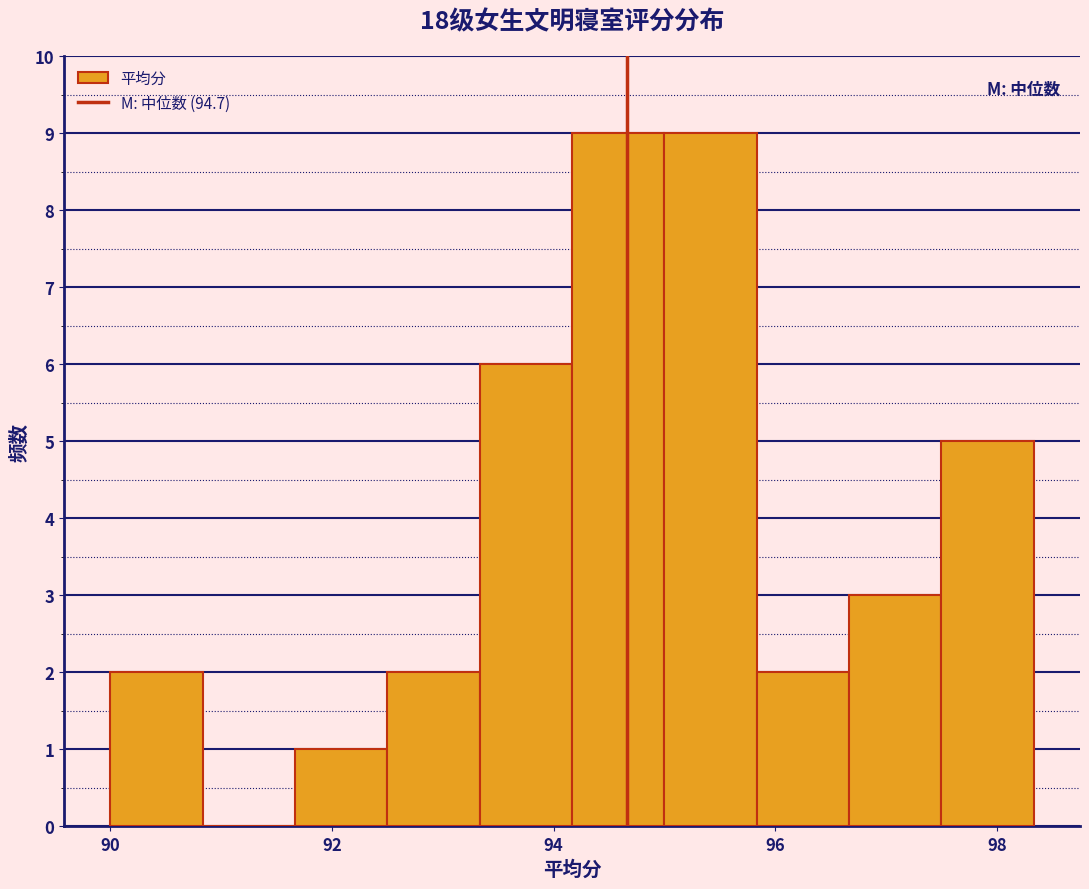

Reading left to right, list every bar in this chart as the range it spans on the x-axis followed by its height. Neither the bar edges nor the heights are printed on the chart, so give them approximately, as read against the axes.

90.0 to 90.8: 2
90.8 to 91.6: 0
91.6 to 92.6: 1
92.6 to 93.4: 2
93.4 to 94.2: 6
94.2 to 95.0: 9
95.0 to 95.8: 9
95.8 to 96.6: 2
96.6 to 97.6: 3
97.6 to 98.4: 5